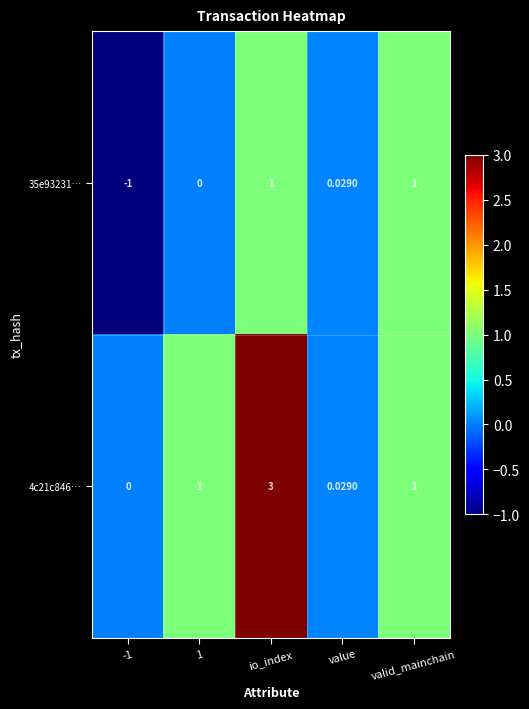

Which series has the largest total across all categories?

4c21c846…